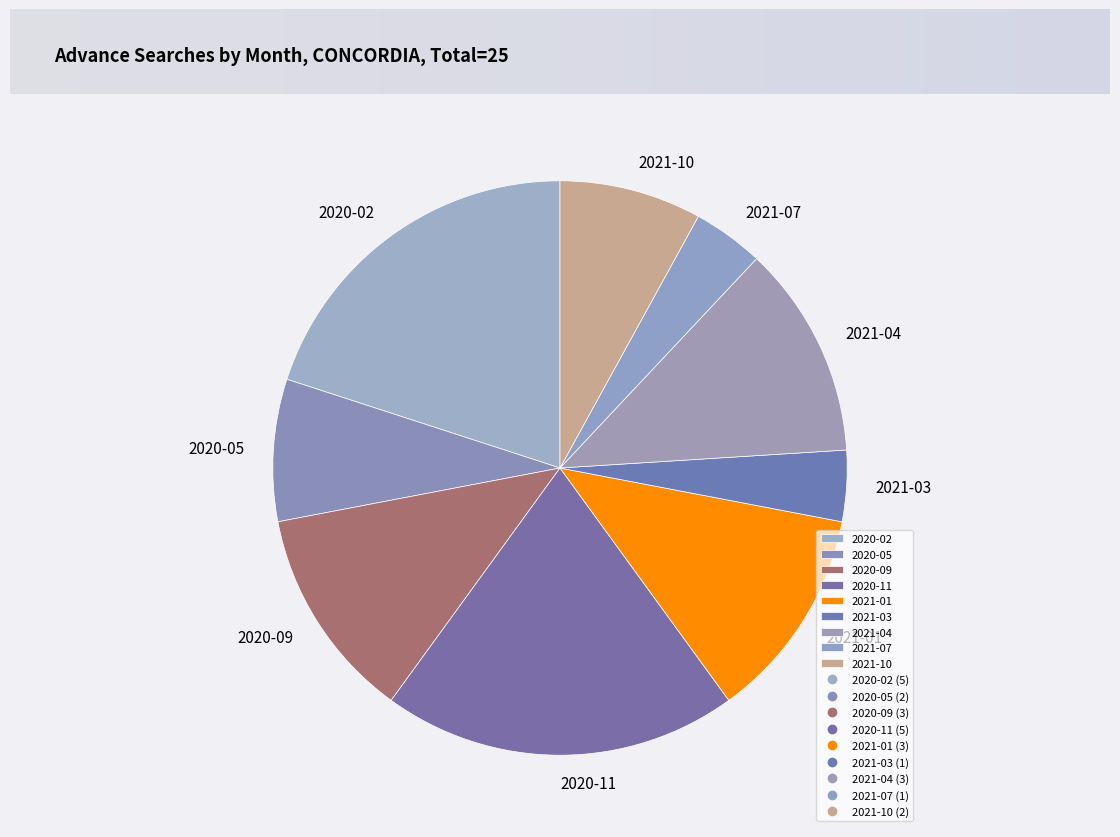

Is the sum of 2020-09 and 2020-02 greater than half?

No